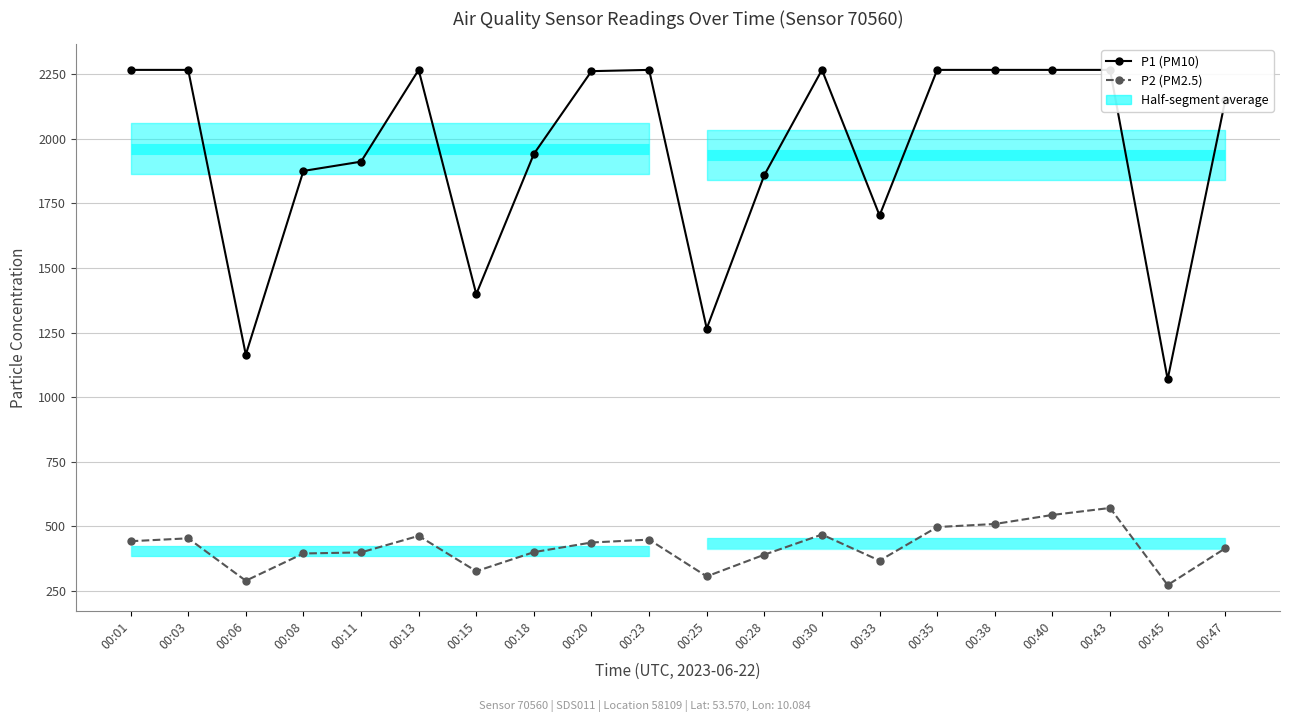

Where is P1 (PM10) nearest to the value 1667?

00:33